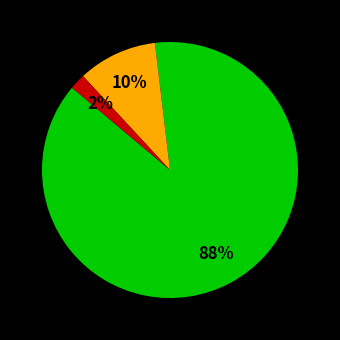

Does any single category account for the majority?

Yes